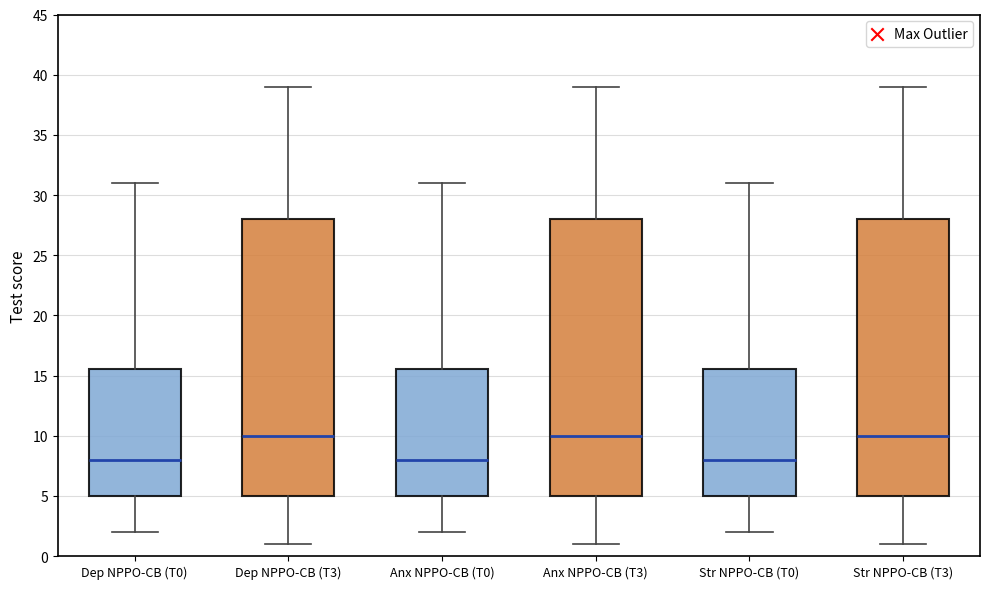

Reading left to right, read every box against the y-axis: the position of its median line, the range the box covers, and the ends of its whiskers. The values are not printed on the chart, so give them approximately, as read against the axis.

Dep NPPO-CB (T0): median 8.0, box 5.0 to 15.5, whiskers 2.0 to 31.0
Dep NPPO-CB (T3): median 10.0, box 5.0 to 28.0, whiskers 1.0 to 39.0
Anx NPPO-CB (T0): median 8.0, box 5.0 to 15.5, whiskers 2.0 to 31.0
Anx NPPO-CB (T3): median 10.0, box 5.0 to 28.0, whiskers 1.0 to 39.0
Str NPPO-CB (T0): median 8.0, box 5.0 to 15.5, whiskers 2.0 to 31.0
Str NPPO-CB (T3): median 10.0, box 5.0 to 28.0, whiskers 1.0 to 39.0